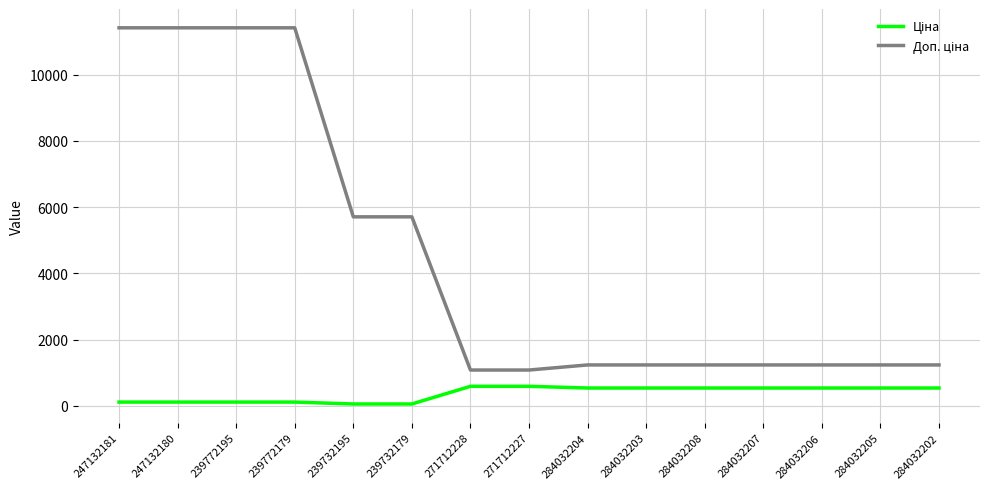

What is the total value across all series at 271712227?

1671.6